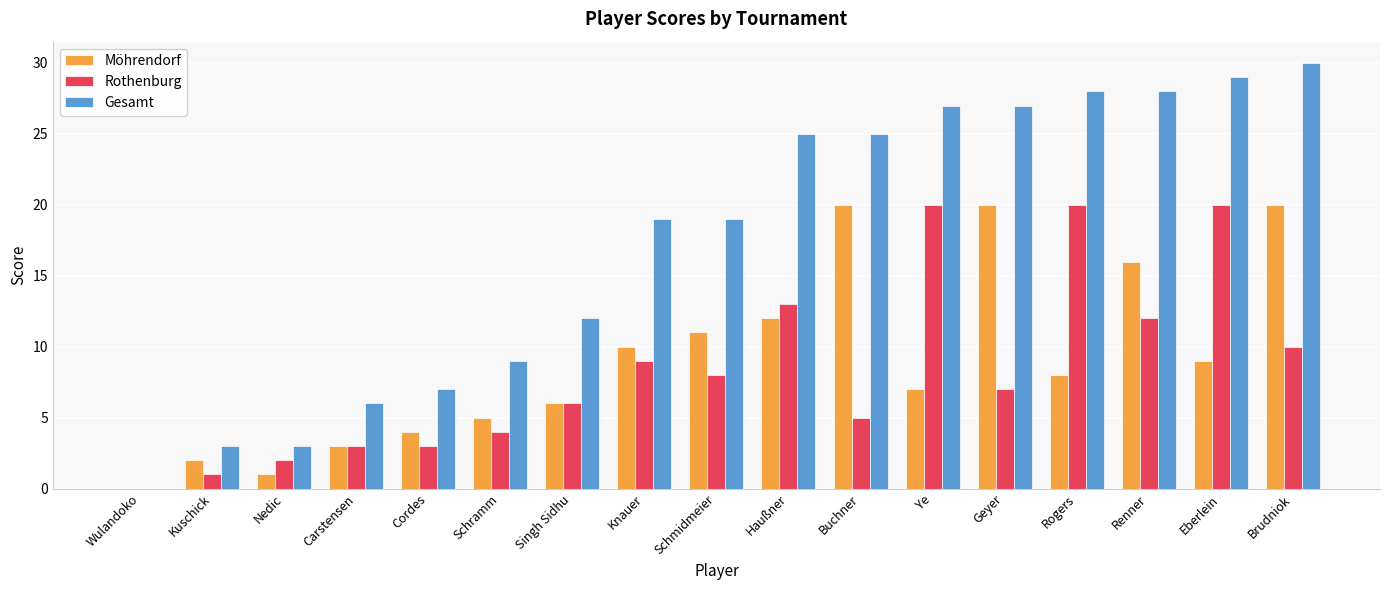

What is the total value across all series at Ye?

54